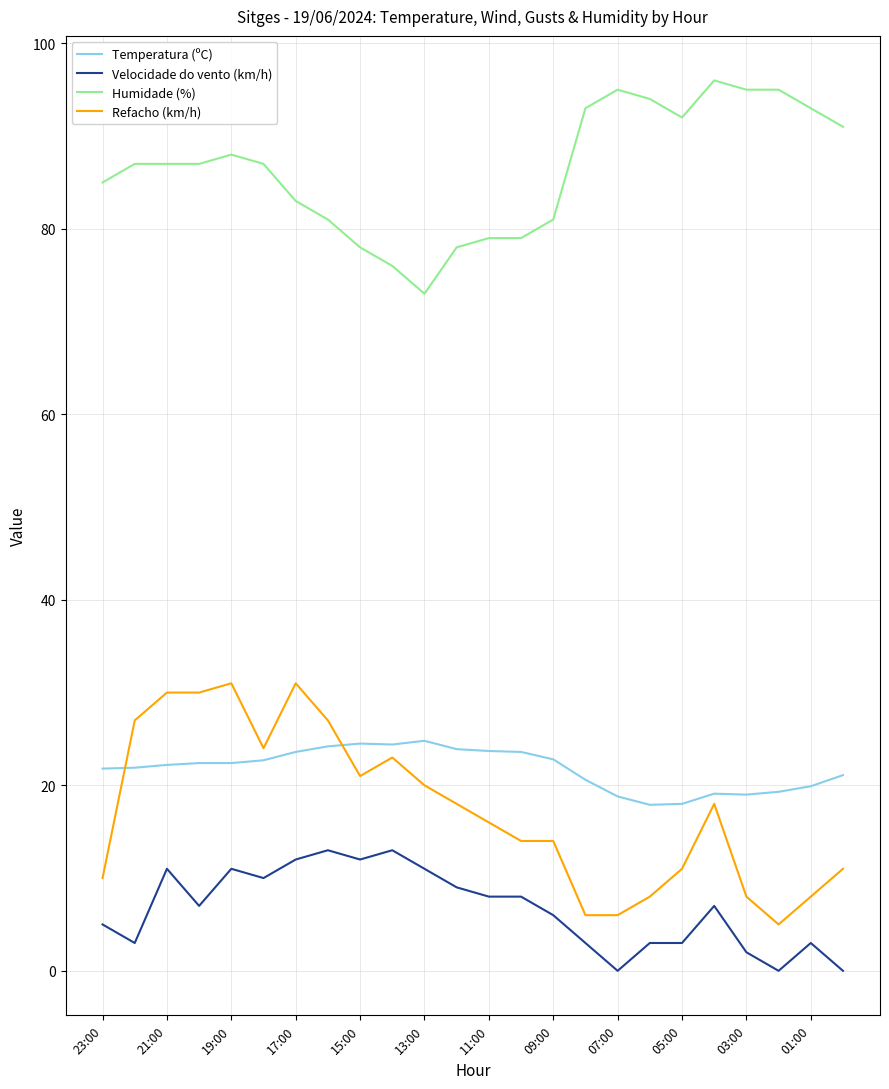

What is the difference between the maximum and minimum values in the Humidade (%) series?

23.0